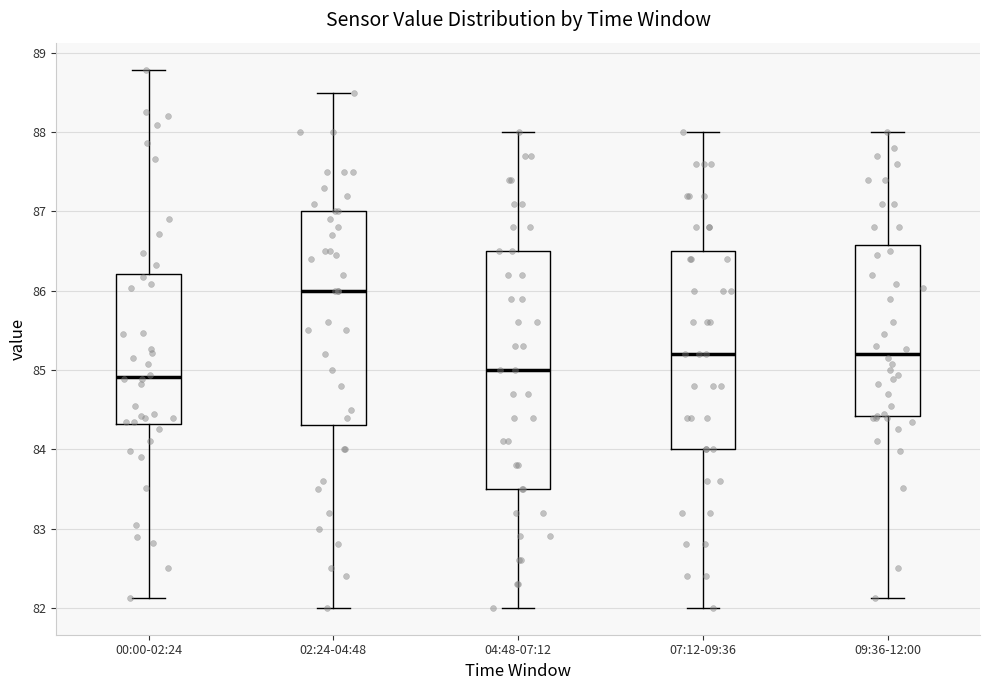

Where is the upper edge of the box for 02:24-04:48 on the y-axis? The values are not printed on the chart, so give them approximately, as read against the axis.

87.0